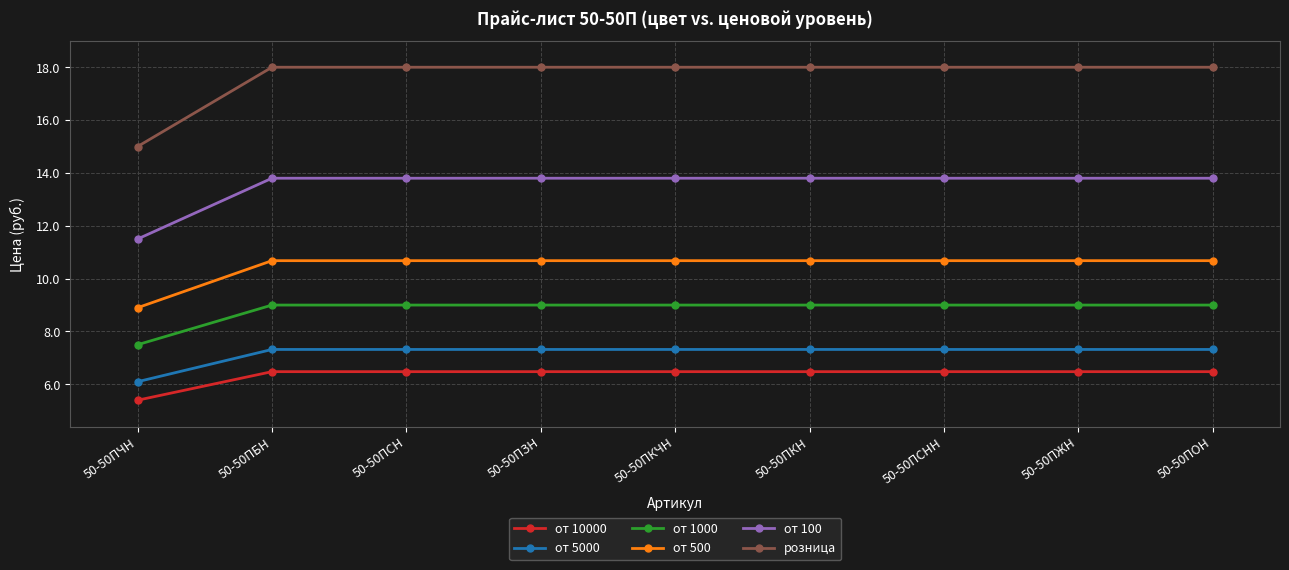

At how many categories does at least one series exceed 10?

9